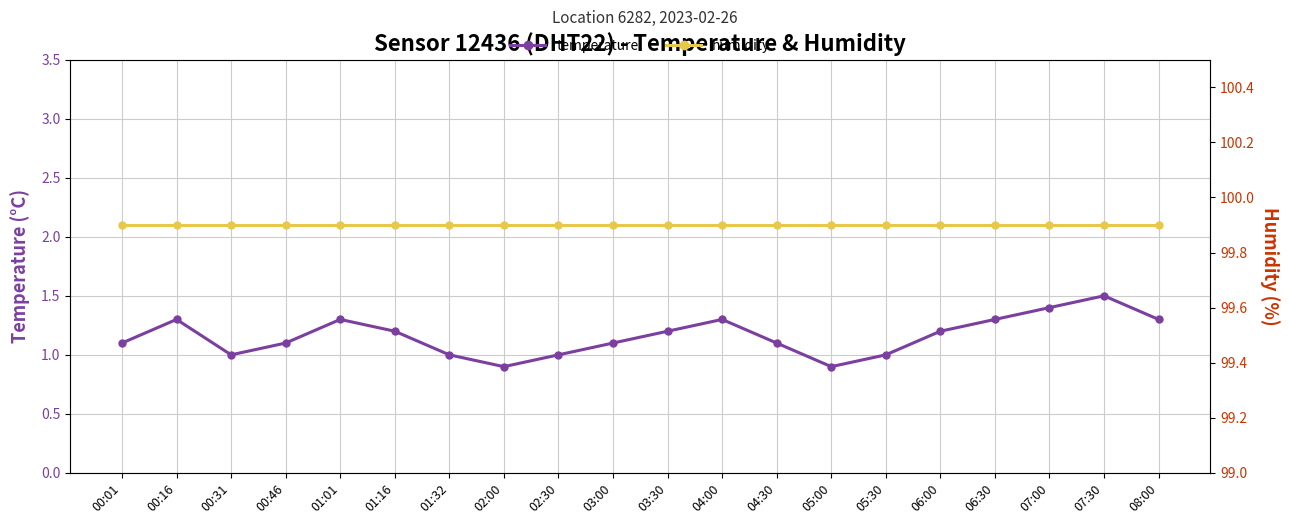

Reading right to left, extract all data points from this chart.

temperature: 1.3	1.5	1.4	1.3	1.2	1.0	0.9	1.1	1.3	1.2	1.1	1.0	0.9	1.0	1.2	1.3	1.1	1.0	1.3	1.1
humidity: 99.9	99.9	99.9	99.9	99.9	99.9	99.9	99.9	99.9	99.9	99.9	99.9	99.9	99.9	99.9	99.9	99.9	99.9	99.9	99.9